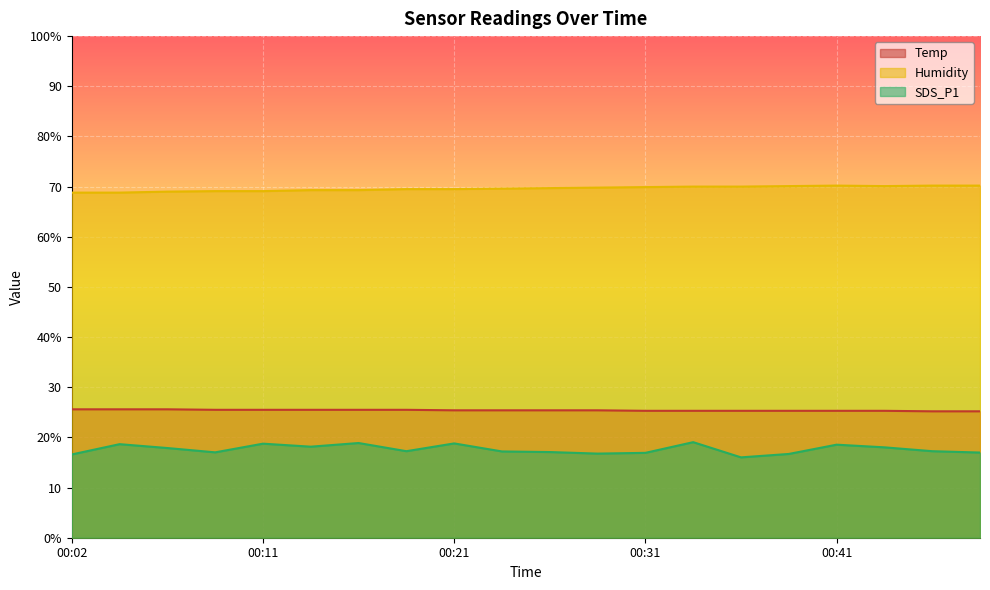

In Humidity, how many points are lower than both neighbors (excluding endpoints)?

1